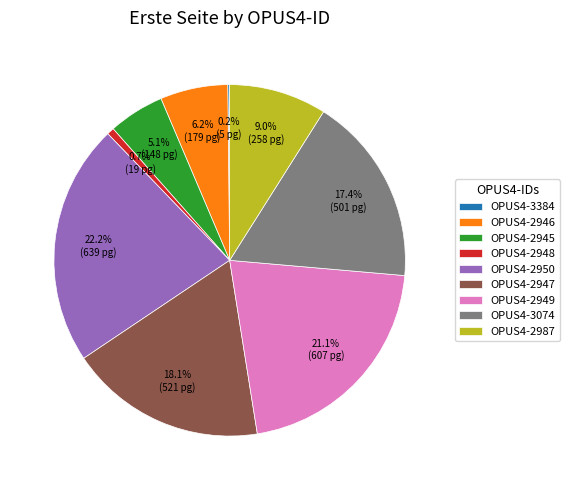

How much of the chart is everything except OPUS4-2987?

91.0%